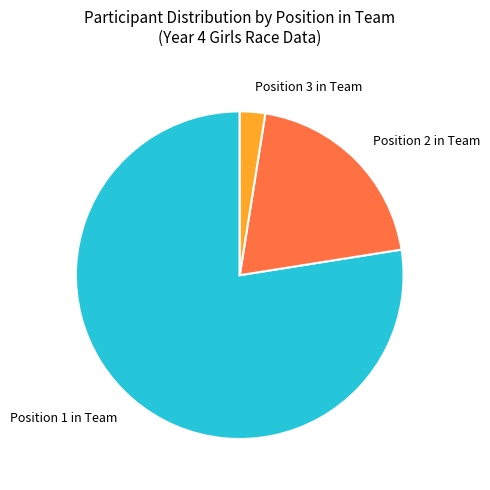

What is the smallest slice in the pie chart?

Position 3 in Team